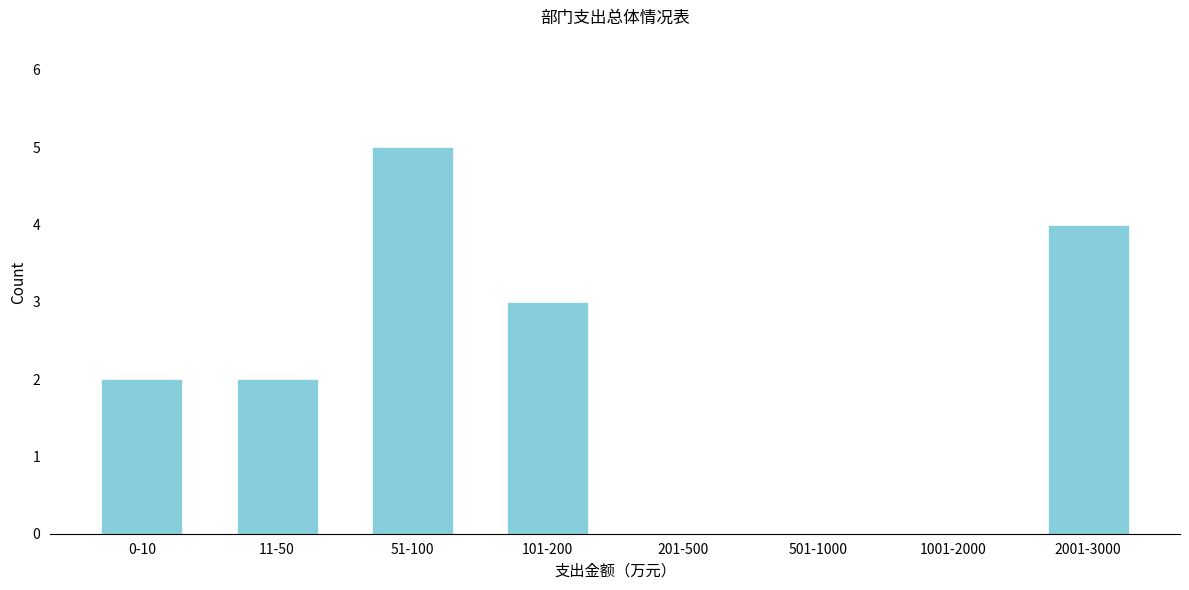

Reading right to left, transcribe all the data shown in this chart.

2001-3000=4	1001-2000=0	501-1000=0	201-500=0	101-200=3	51-100=5	11-50=2	0-10=2